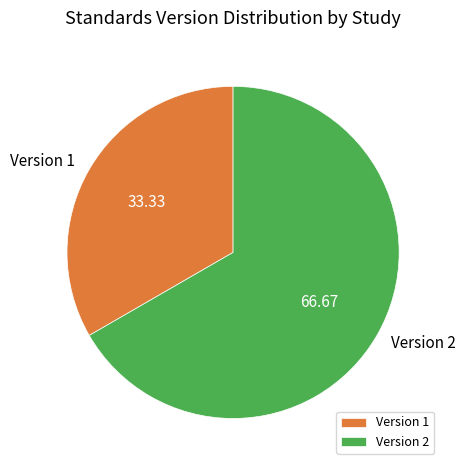

Is the sum of Version 1 and Version 2 greater than half?

Yes